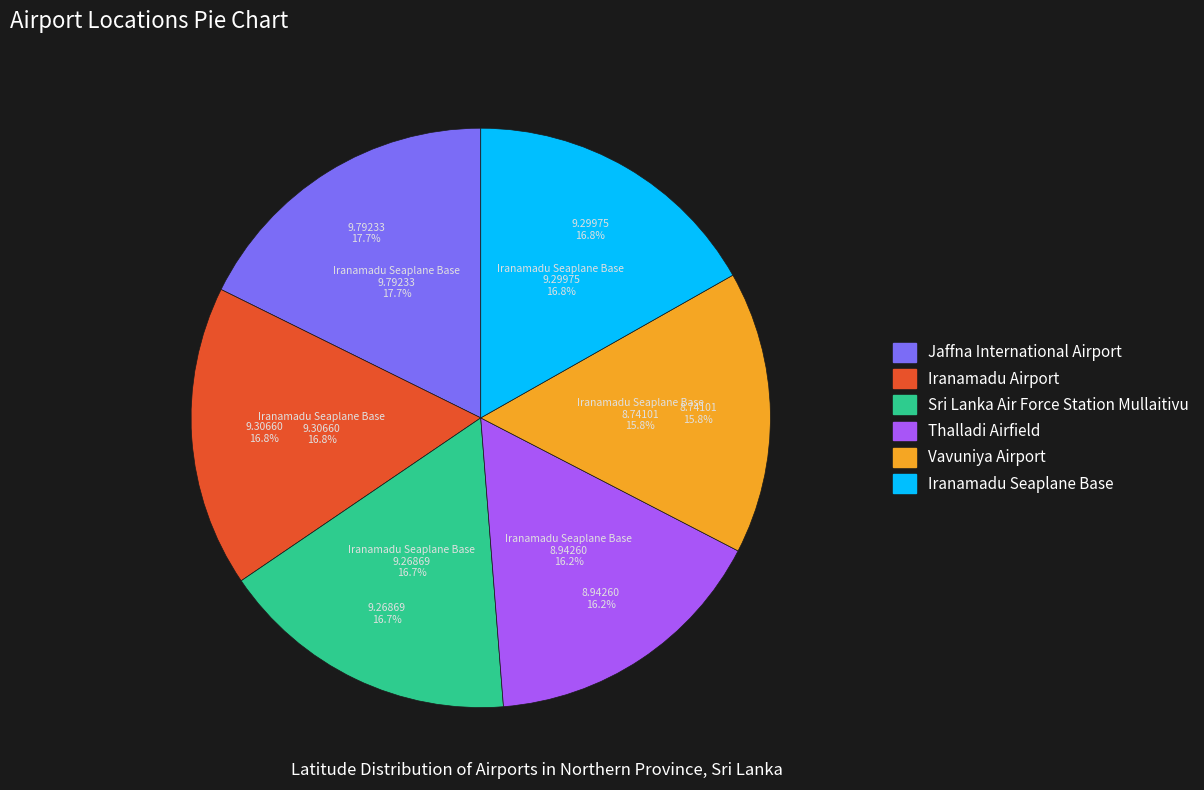

What is the change in value from Sri Lanka Air Force Station Mullaitivu to Thalladi Airfield?

-0.3